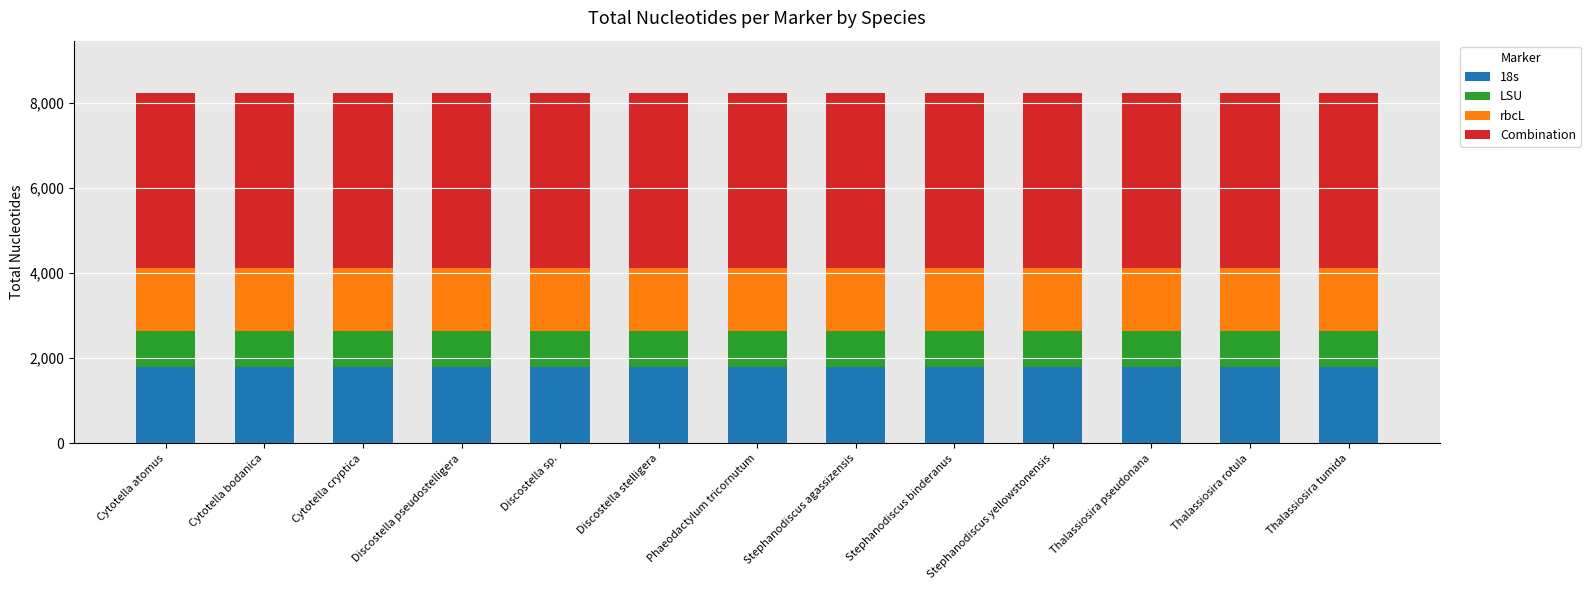

Is it true that 18s equals 3181 at Cytotella atomus?

False